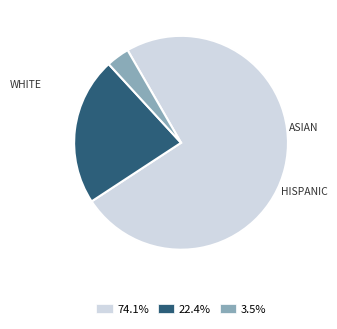

How many segments does this pie chart have?

3